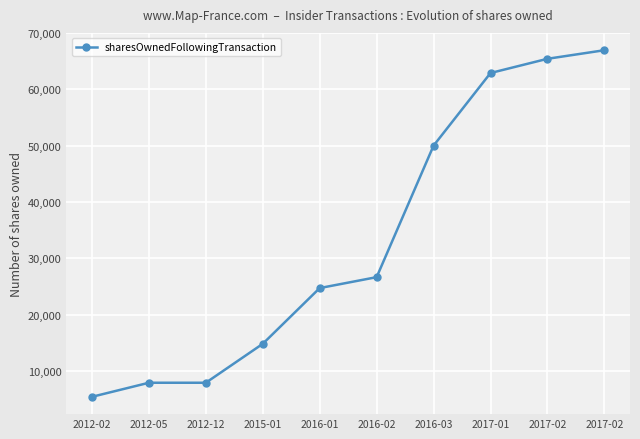

What is the ratio of the value at 2017-01 to the value at 2012-02?

11.7